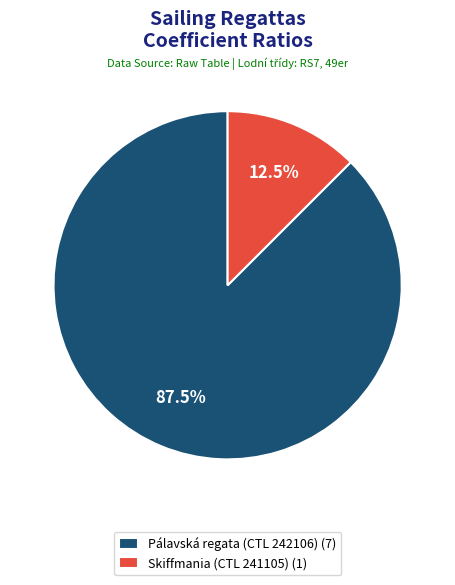

How many segments does this pie chart have?

2